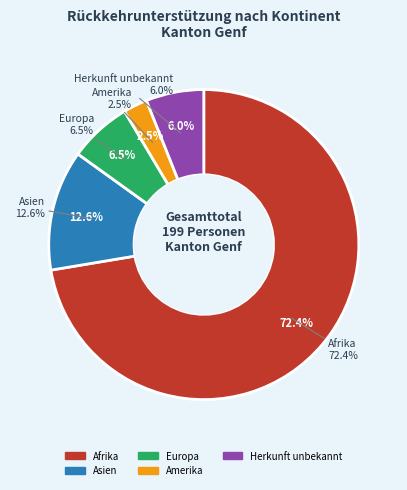

The Asien slice represents 27% of the pie. True or false?

False